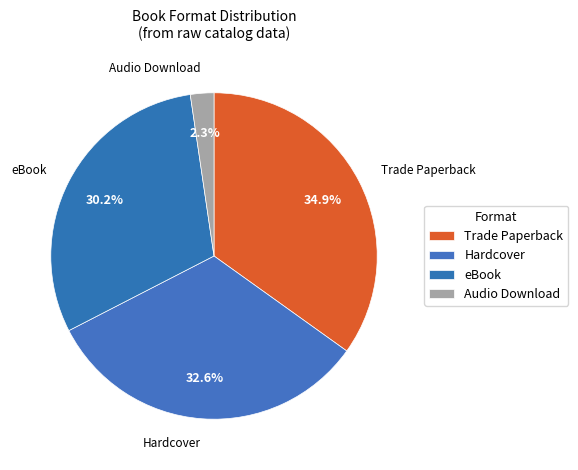

Count the number of slices in the pie.

4